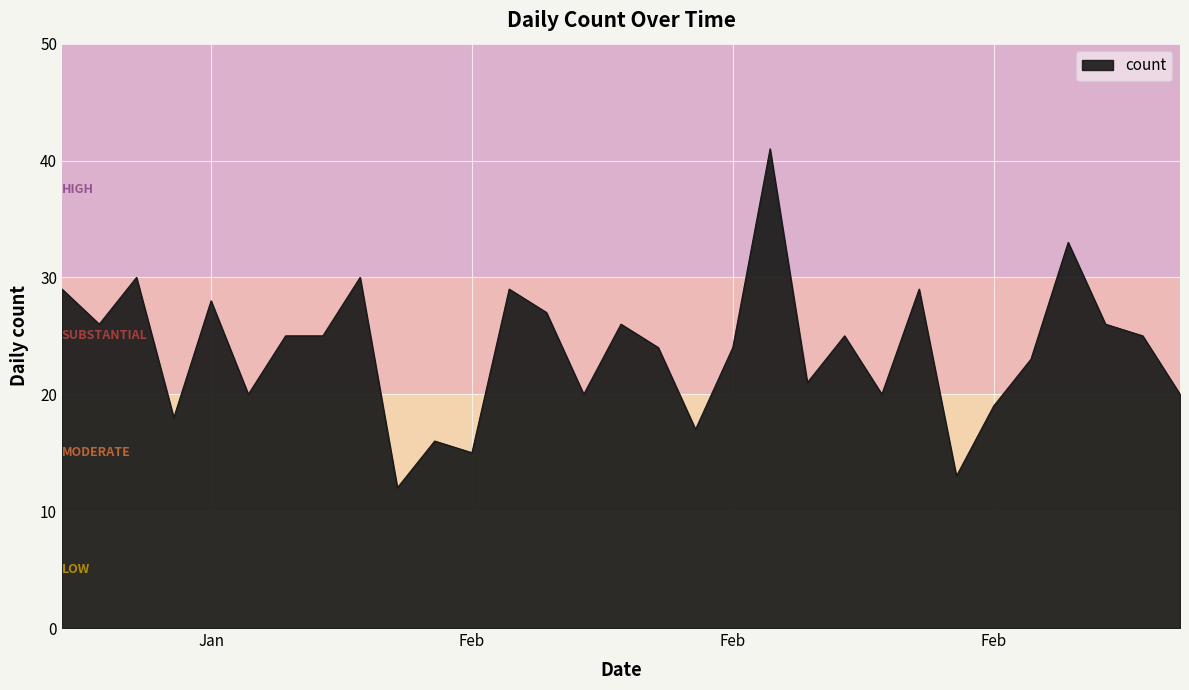

What is the minimum value shown in the chart?

12